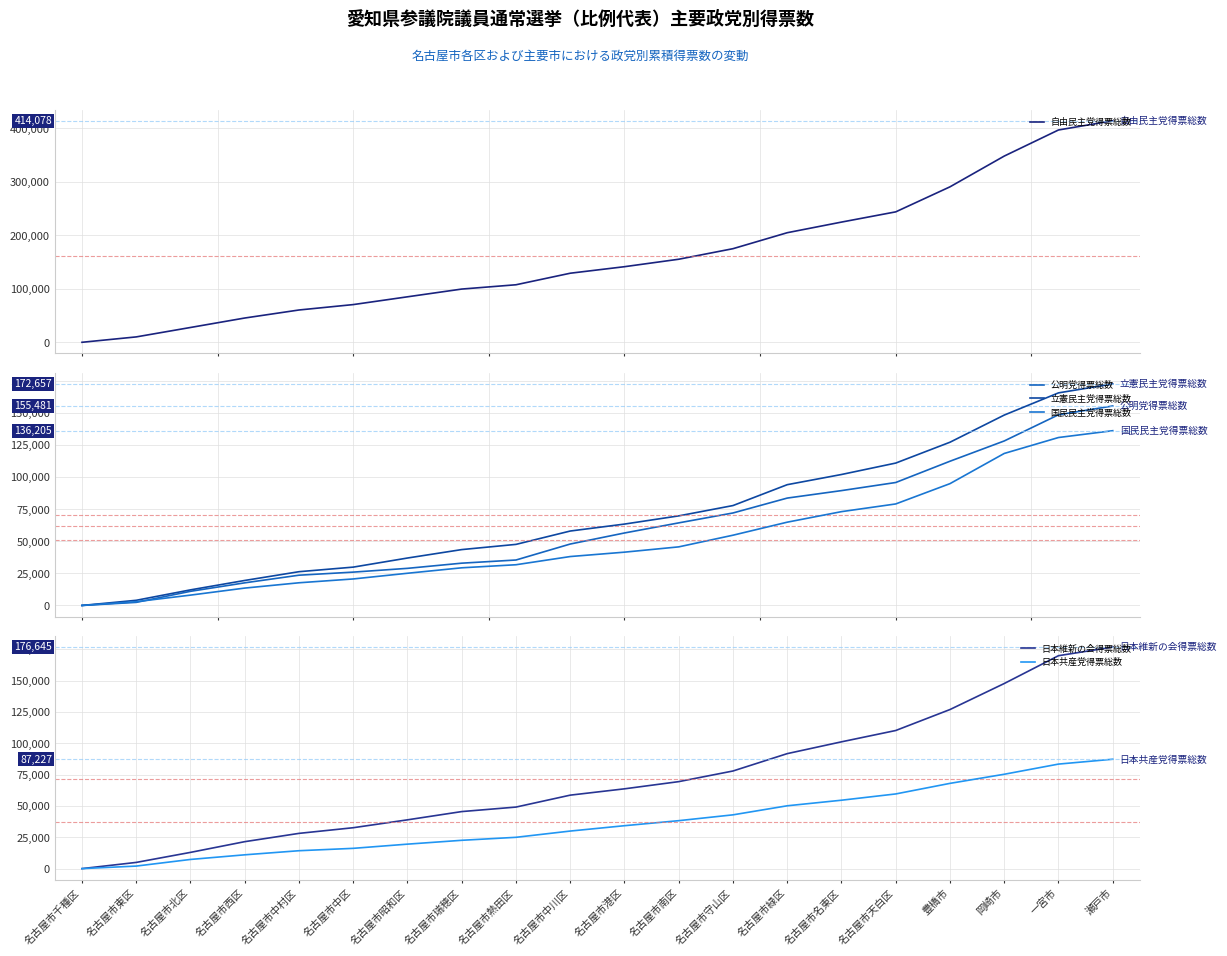

True or false: 公明党得票総数 has a value of 154983.3 at 名古屋市天白区.

False